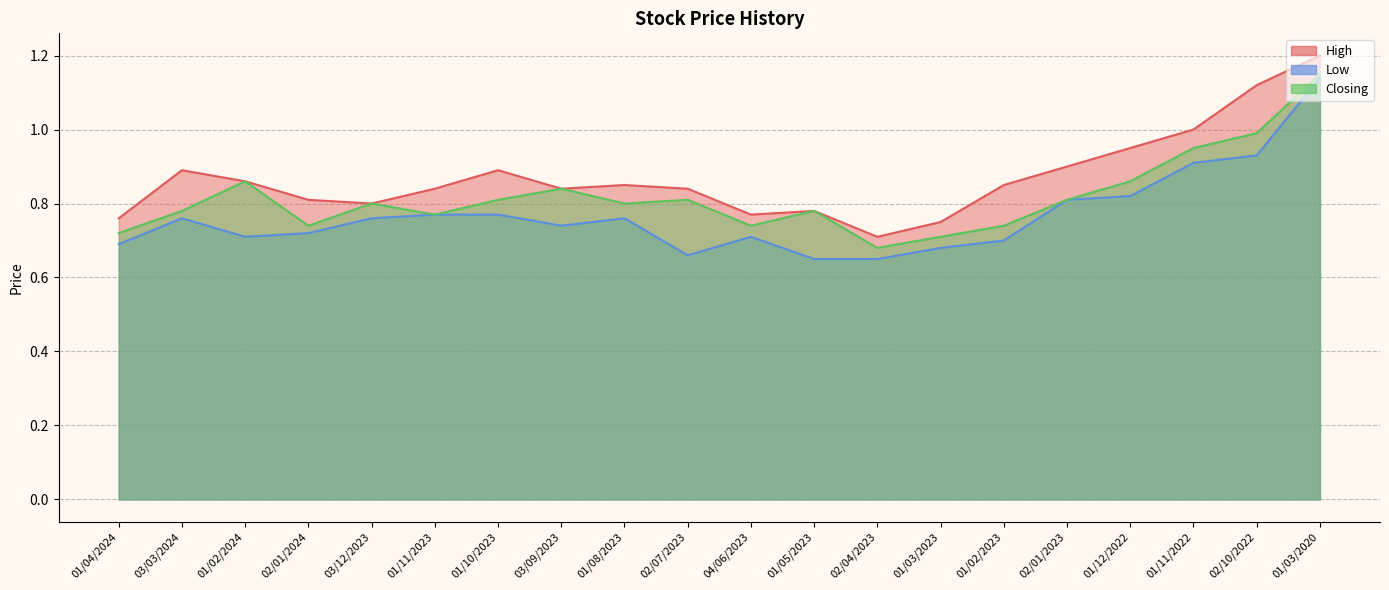

Reading right to left, extract all data points from this chart.

High: 1.2	1.1	1.0	0.9	0.9	0.8	0.8	0.7	0.8	0.8	0.8	0.8	0.8	0.9	0.8	0.8	0.8	0.9	0.9	0.8
Low: 1.1	0.9	0.9	0.8	0.8	0.7	0.7	0.7	0.7	0.7	0.7	0.8	0.7	0.8	0.8	0.8	0.7	0.7	0.8	0.7
Closing: 1.1	1.0	0.9	0.9	0.8	0.7	0.7	0.7	0.8	0.7	0.8	0.8	0.8	0.8	0.8	0.8	0.7	0.9	0.8	0.7